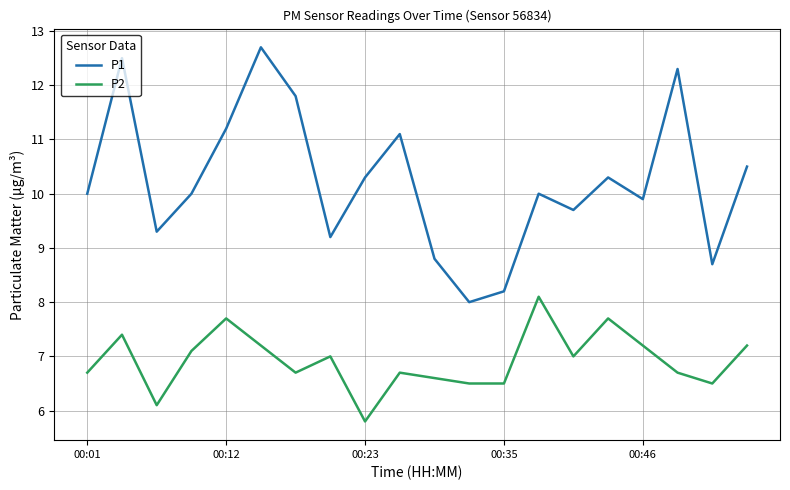

In P1, how many points are higher than both neighbors (excluding endpoints)?

6